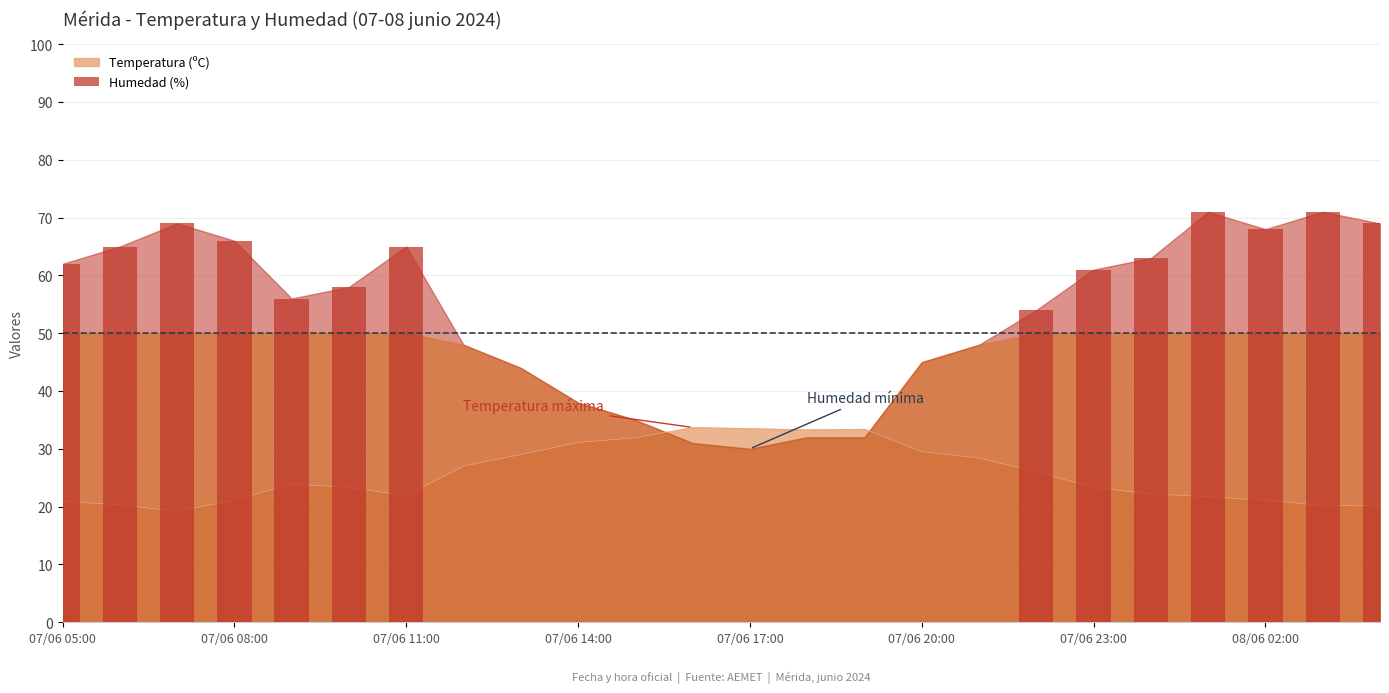

What is the minimum value shown in the chart?

19.2